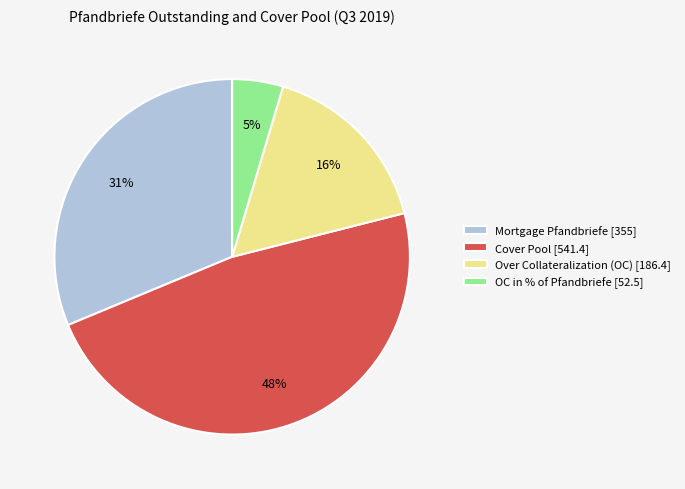

To the nearest percent, what is the difference between the Cover Pool and OC in % of Pfandbriefe slice percentages?

43%